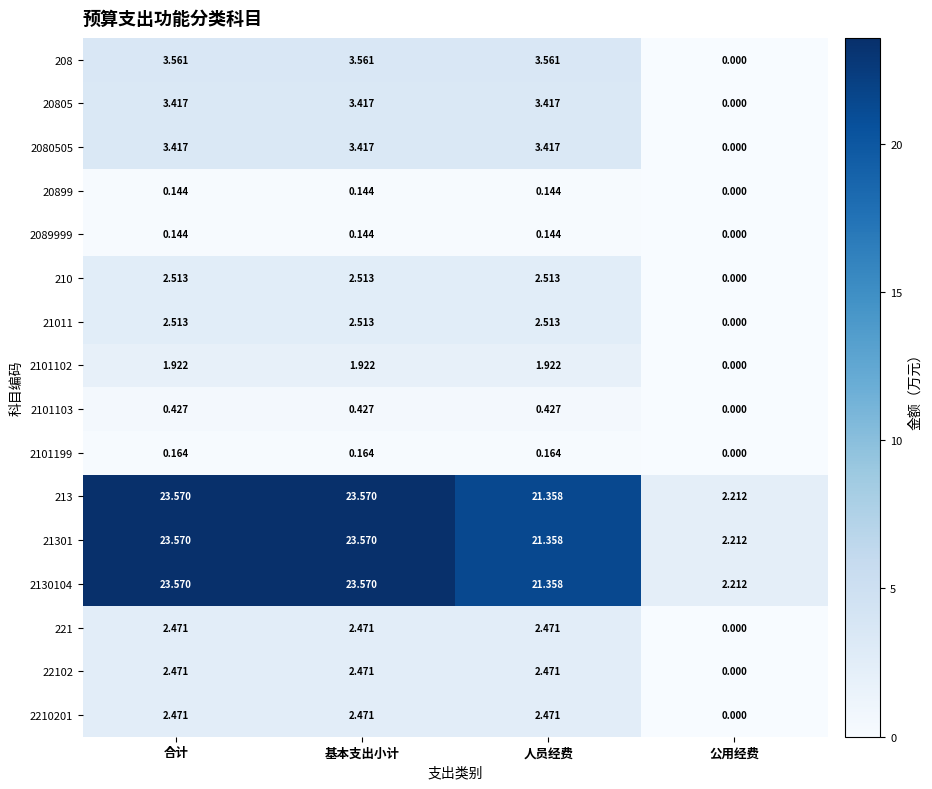

At which label does 210 first exceed 2?

合计